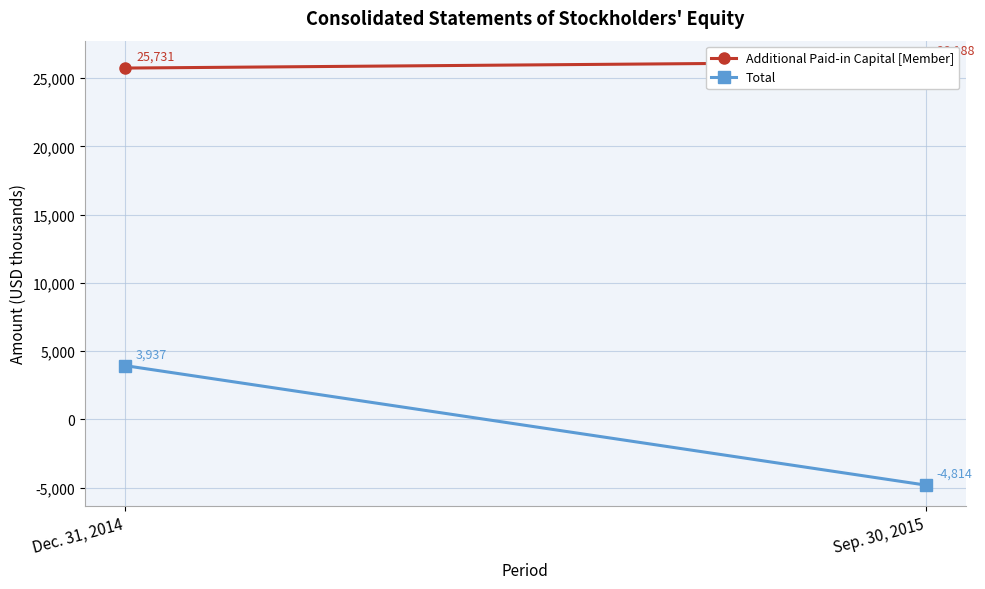

How many Additional Paid-in Capital [Member] values are between 25731 and 26188?

2